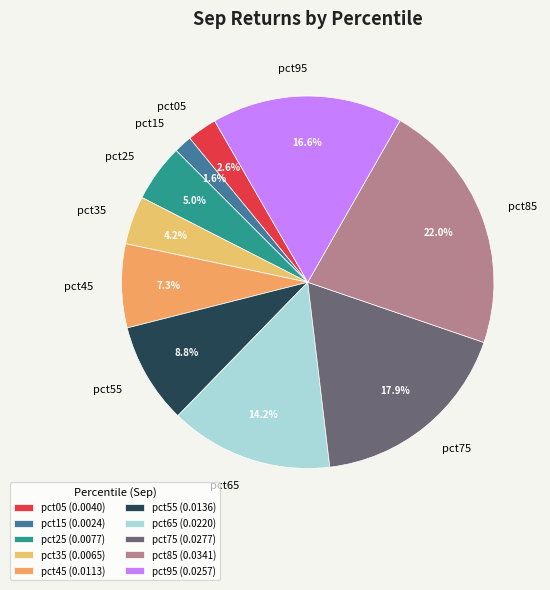

Does pct05 represent more than half of the total?

No